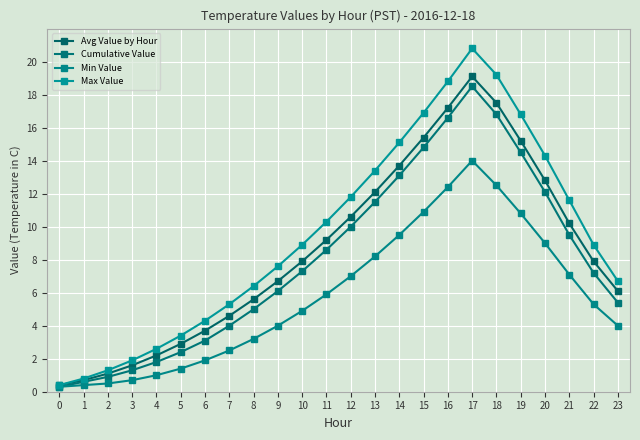

At how many categories does at least one series exceed 15?

6